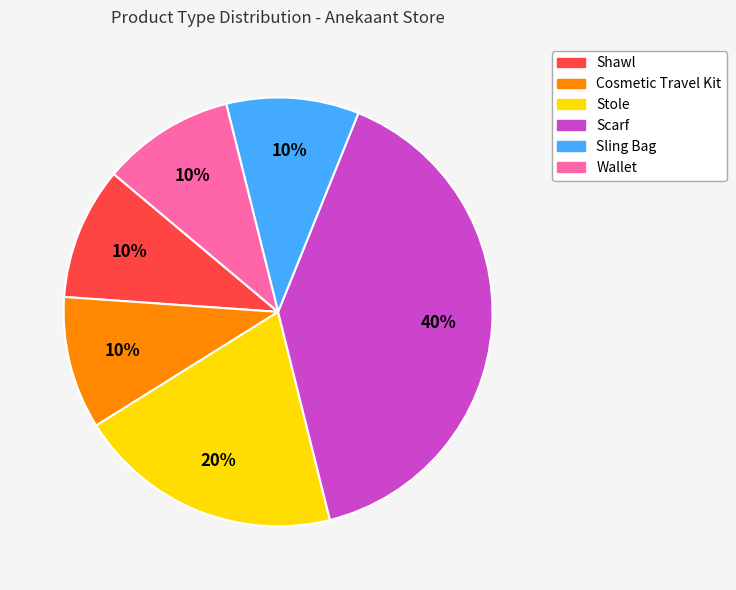

Does any single category account for the majority?

No